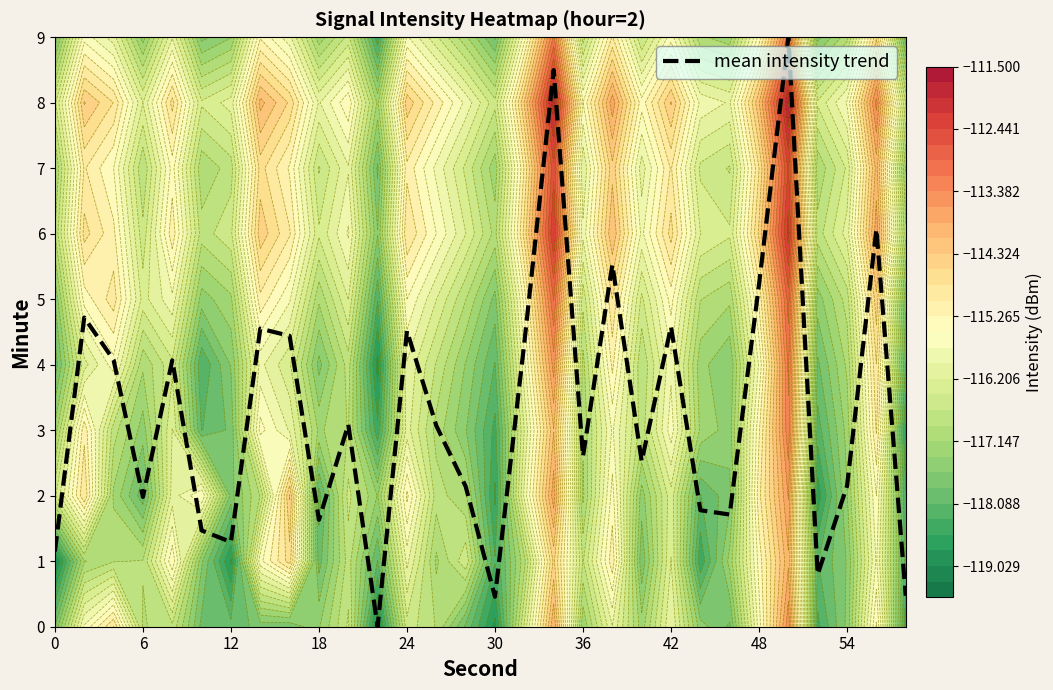

Reading left to right, list all the values displayed in this chart.

1.1	4.7	4.1	2.0	4.1	1.5	1.3	4.5	4.4	1.6	3.1	0.0	4.5	3.1	2.1	0.5	4.3	8.5	2.6	5.5	2.5	4.6	1.8	1.7	5.2	9.0	0.8	2.1	6.1	0.5